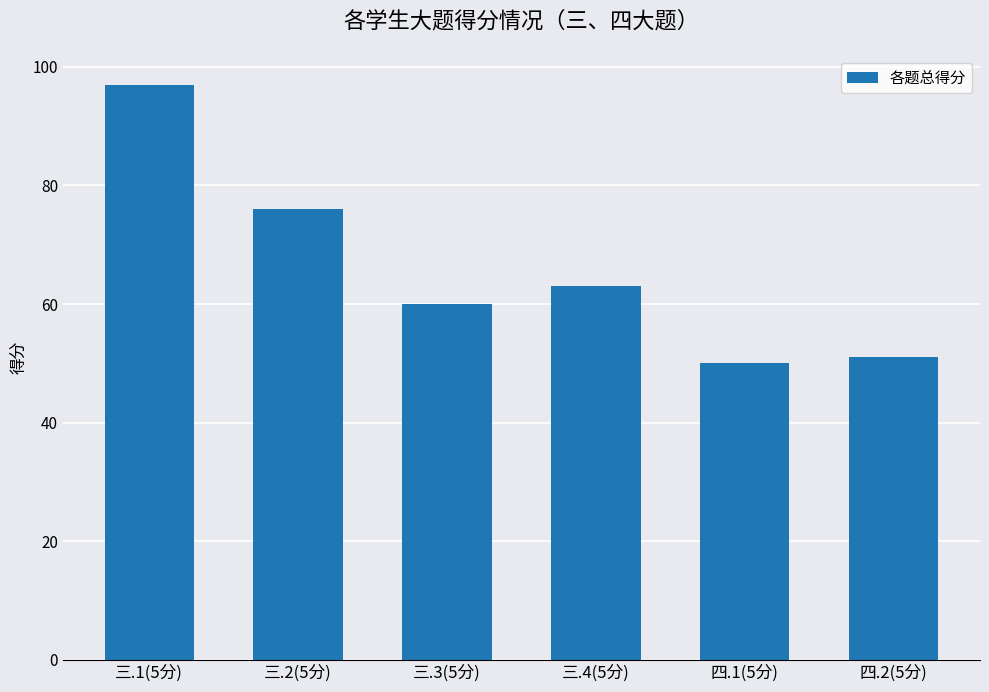

How many values are below 63?

3